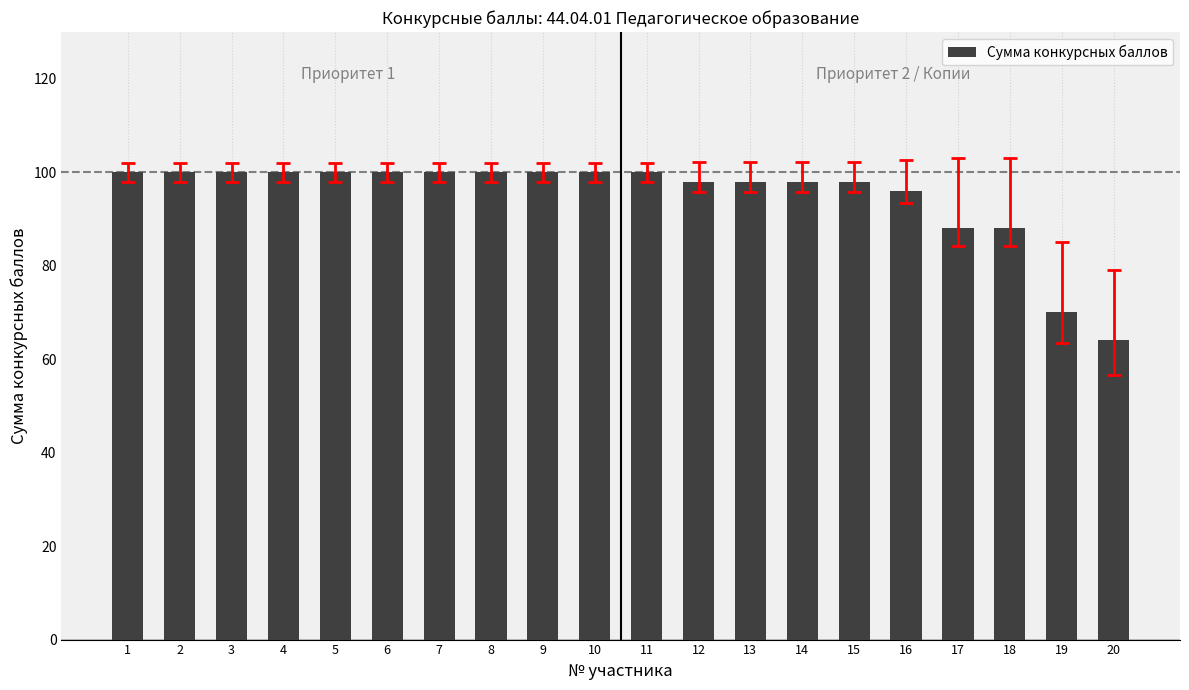

Are the bars grouped side by side (vs. stacked)?

No